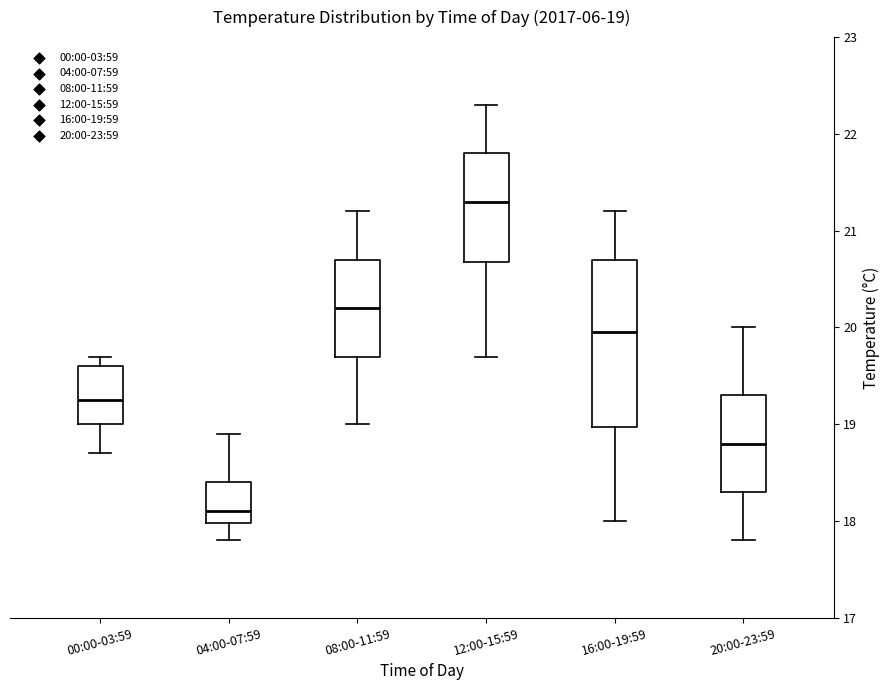

Which box's median line is the highest?

12:00-15:59